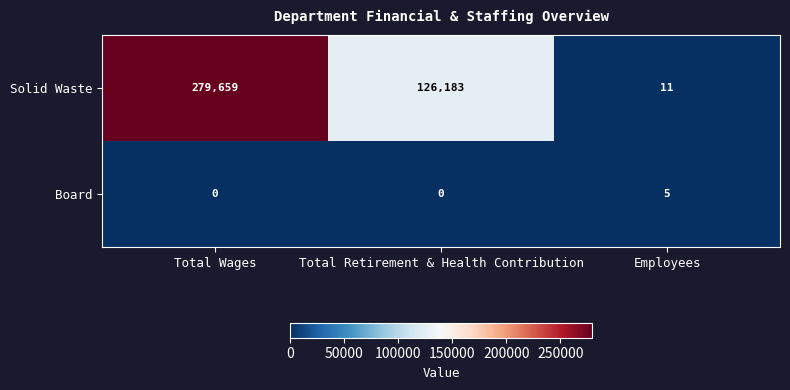

Is the value of Board at Total Wages greater than the value of Solid Waste at Total Wages?

No